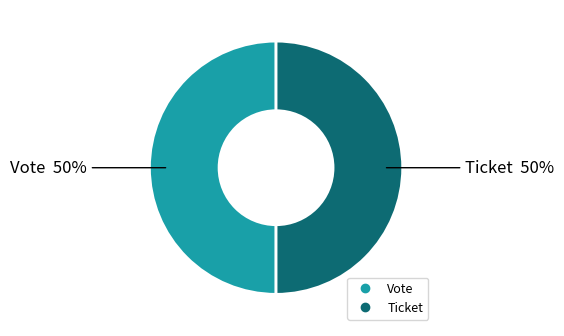

To the nearest percent, what is the average slice percentage?

50%